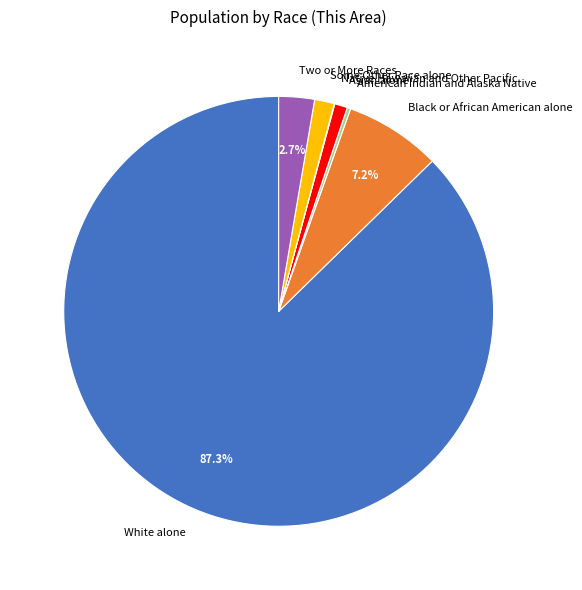

To the nearest percent, what is the average slice percentage?

14%